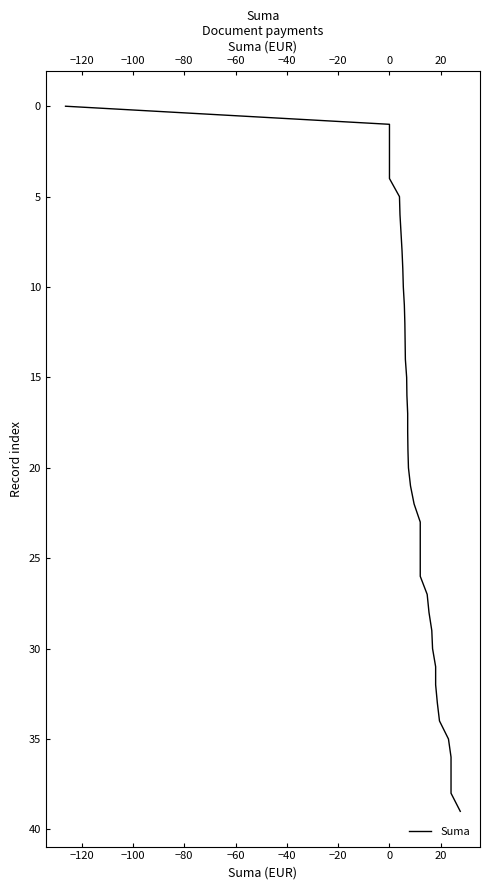

True or false: the data has more than 2 interior local peaks.

False